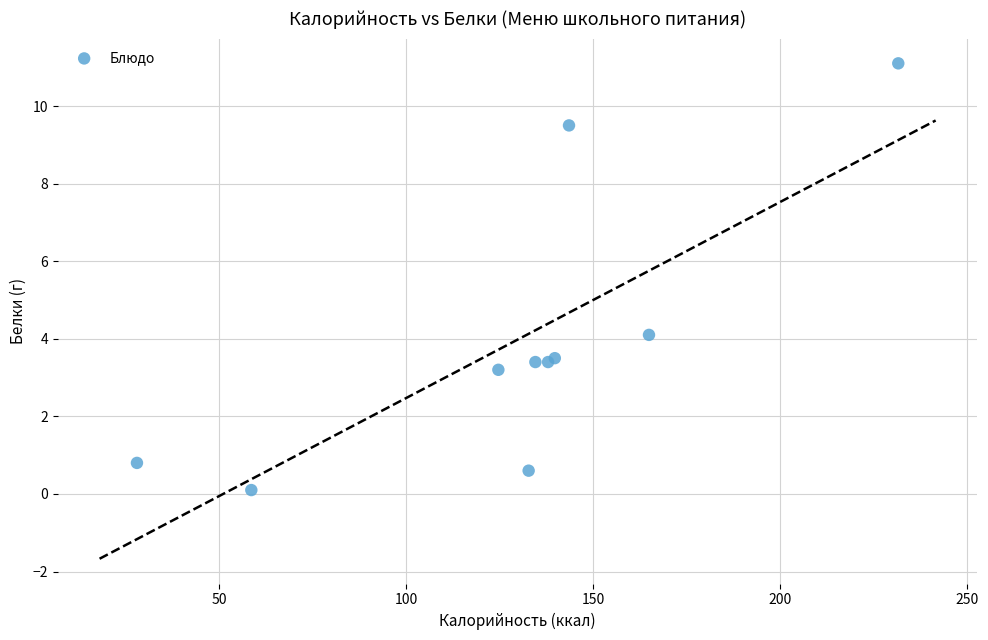

What Y value in the scatter plot is closest to 5?

4.1